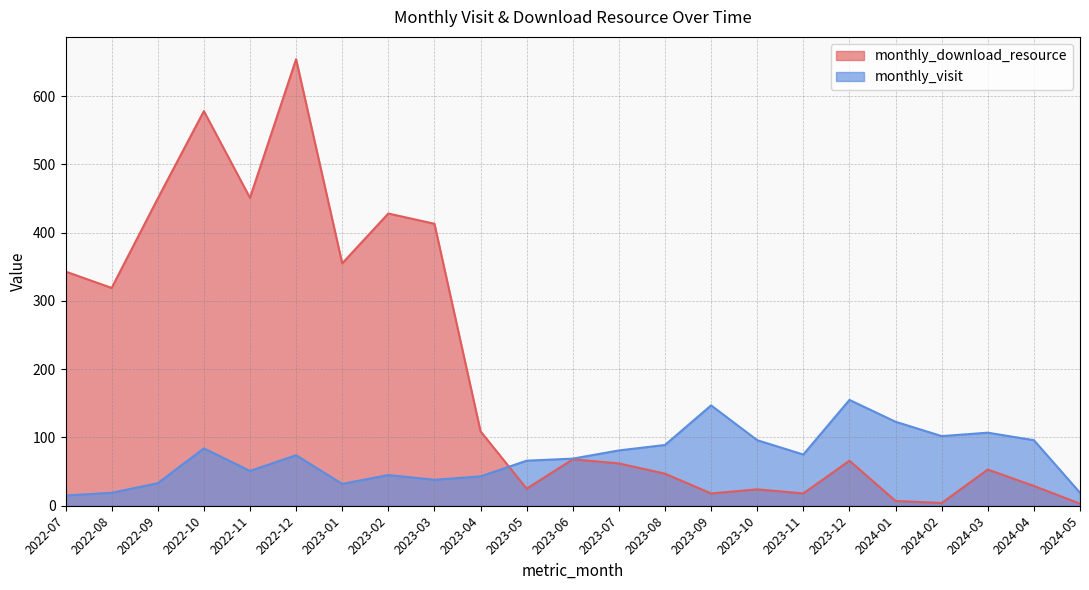

True or false: monthly_download_resource has more than 2 points higher than both neighbors.

True